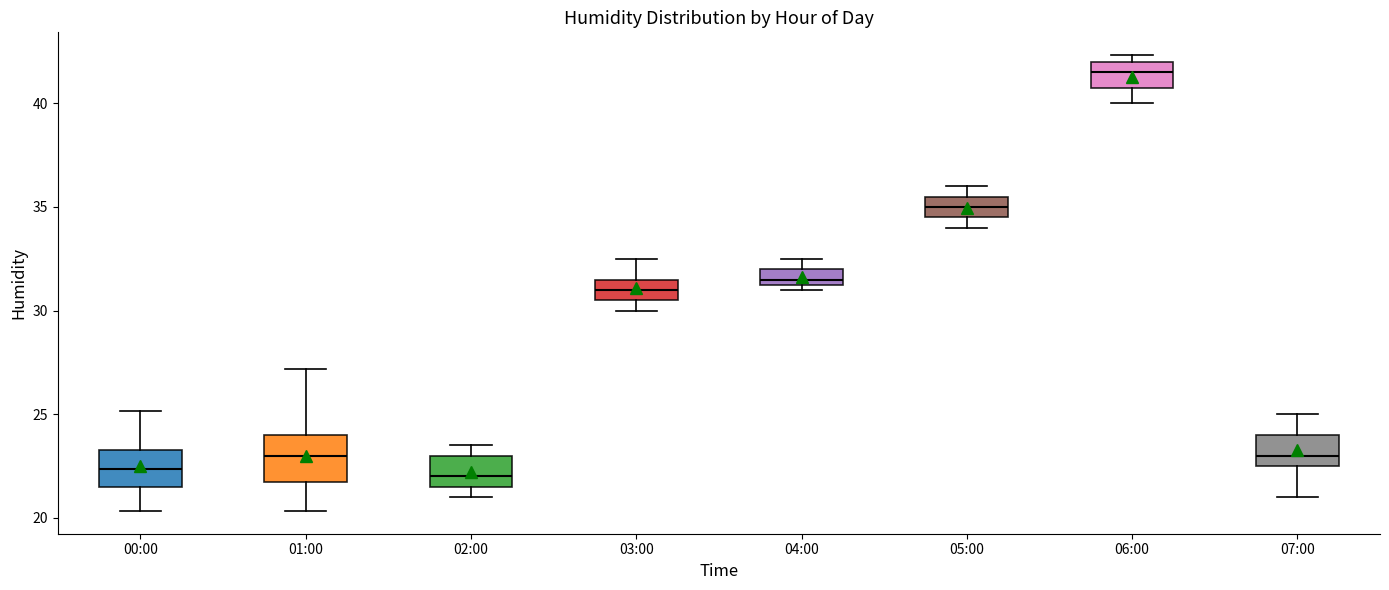

Reading left to right, transcribe this box plot: for each box, give where its median line is, the range the box spans, and where its two whiskers end, as read against the y-axis. The values are not printed on the chart, so give them approximately, as read against the axis.

00:00: median 22.5, box 21.5 to 23.5, whiskers 20.5 to 25.0
01:00: median 23.0, box 22.0 to 24.0, whiskers 20.5 to 27.0
02:00: median 22.0, box 21.5 to 23.0, whiskers 21.0 to 23.5
03:00: median 31.0, box 30.5 to 31.5, whiskers 30.0 to 32.5
04:00: median 31.5 (just above the box's lower edge), box 31.5 to 32.0, whiskers 31.0 to 32.5
05:00: median 35.0, box 34.5 to 35.5, whiskers 34.0 to 36.0
06:00: median 41.5, box 41.0 to 42.0, whiskers 40.0 to 42.5
07:00: median 23.0, box 22.5 to 24.0, whiskers 21.0 to 25.0